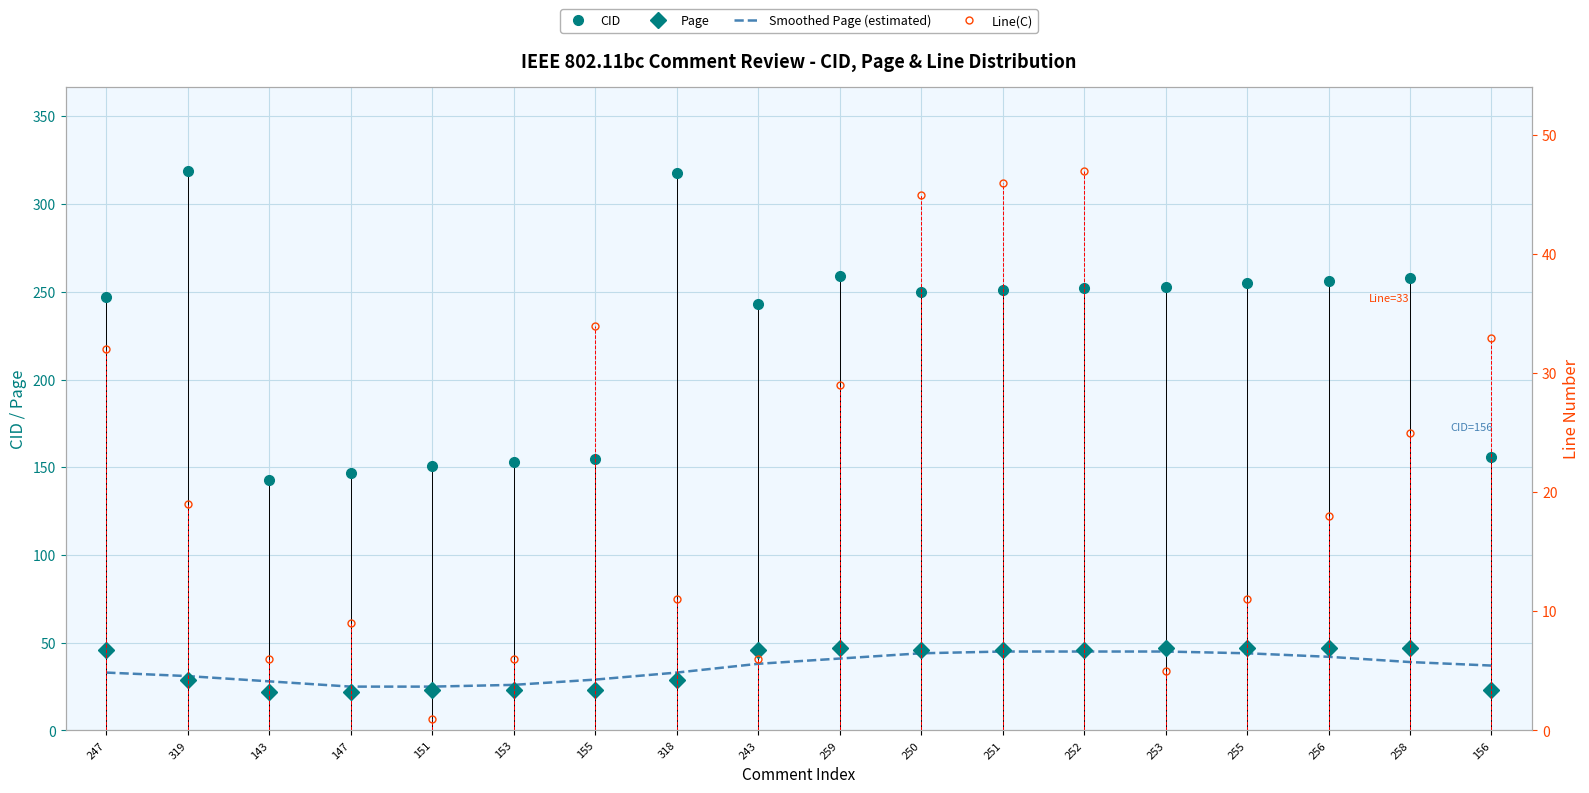

At which label does Page first exceed 46?

259